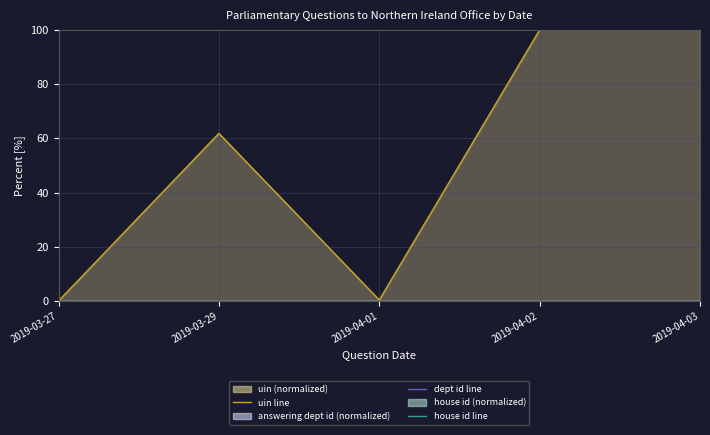

Reading right to left, what are all the values shown in this chart?

uin line: 2019-04-03=100.0	2019-04-02=100.0	2019-04-01=0.3	2019-03-29=61.8	2019-03-27=0.0
answering dept id line: 2019-04-03=0.0	2019-04-02=0.0	2019-04-01=0.0	2019-03-29=0.0	2019-03-27=0.0
house id line: 2019-04-03=0.0	2019-04-02=0.0	2019-04-01=0.0	2019-03-29=0.0	2019-03-27=0.0